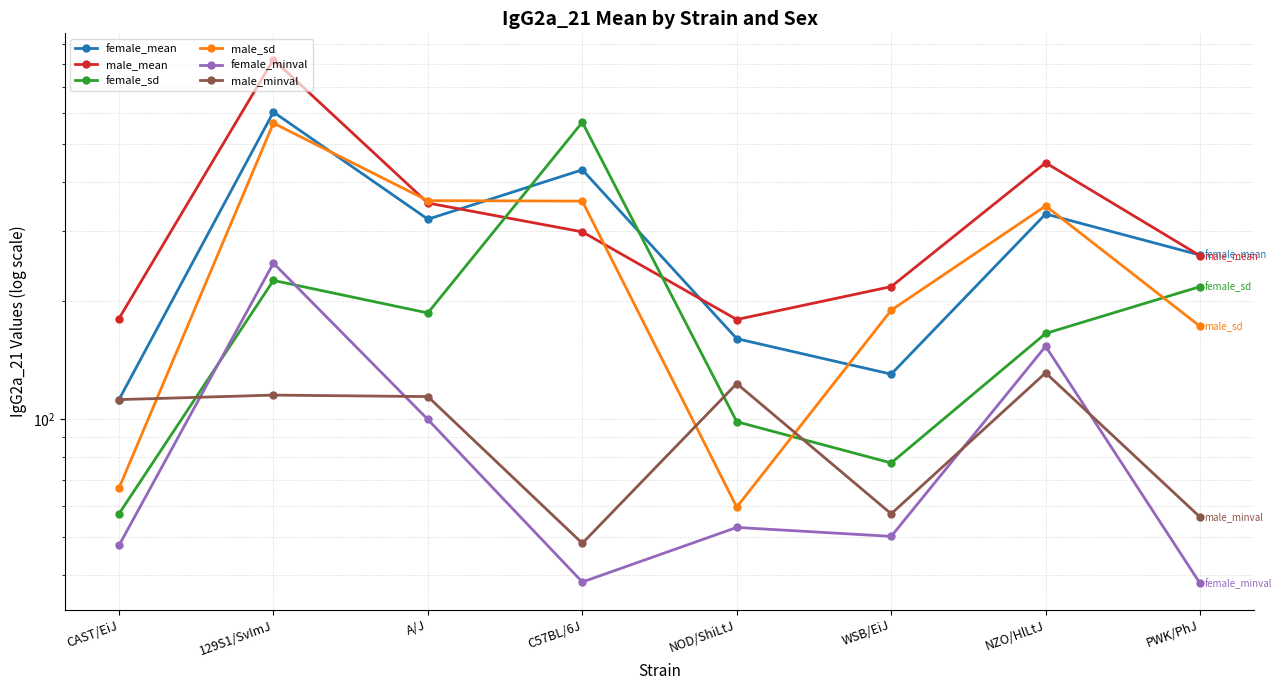

True or false: male_sd has a value of 71.6 at PWK/PhJ.

False